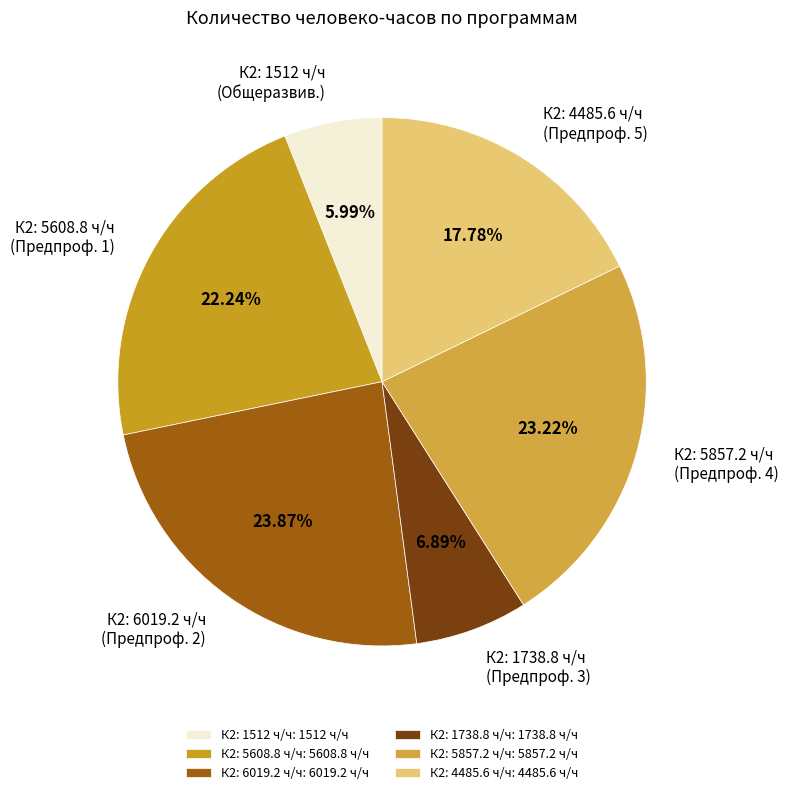

Count the number of slices in the pie.

6